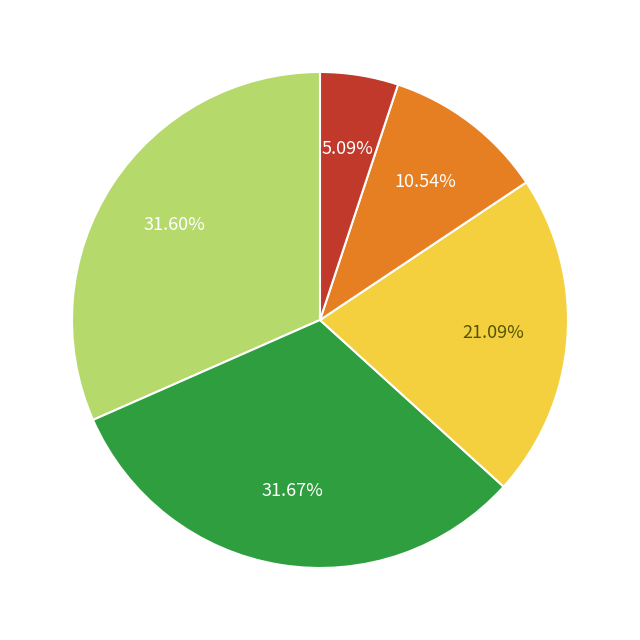

Is there a majority slice in this chart?

No